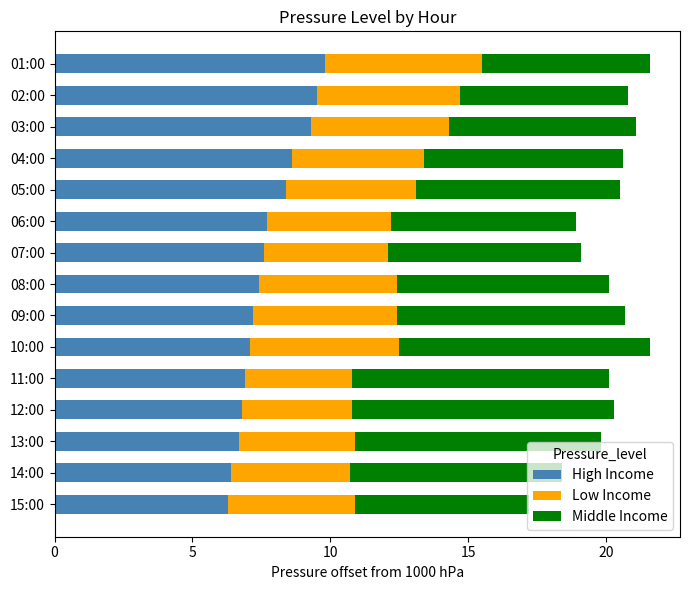

What is the minimum value for High Income?

6.3